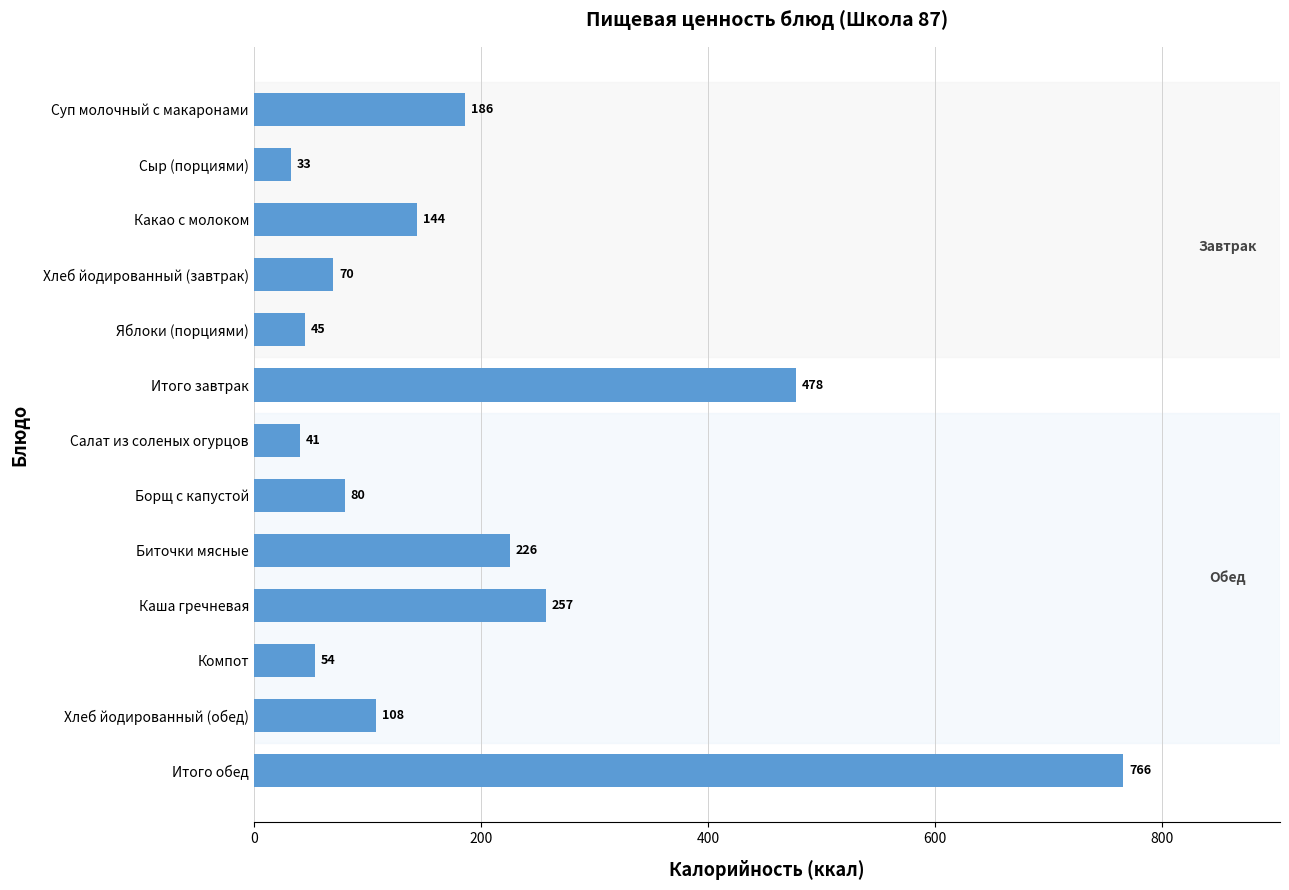

Reading top to bottom, transcribe all the data shown in this chart.

186	33	144	70	45	478	41	80	226	257	54	108	766